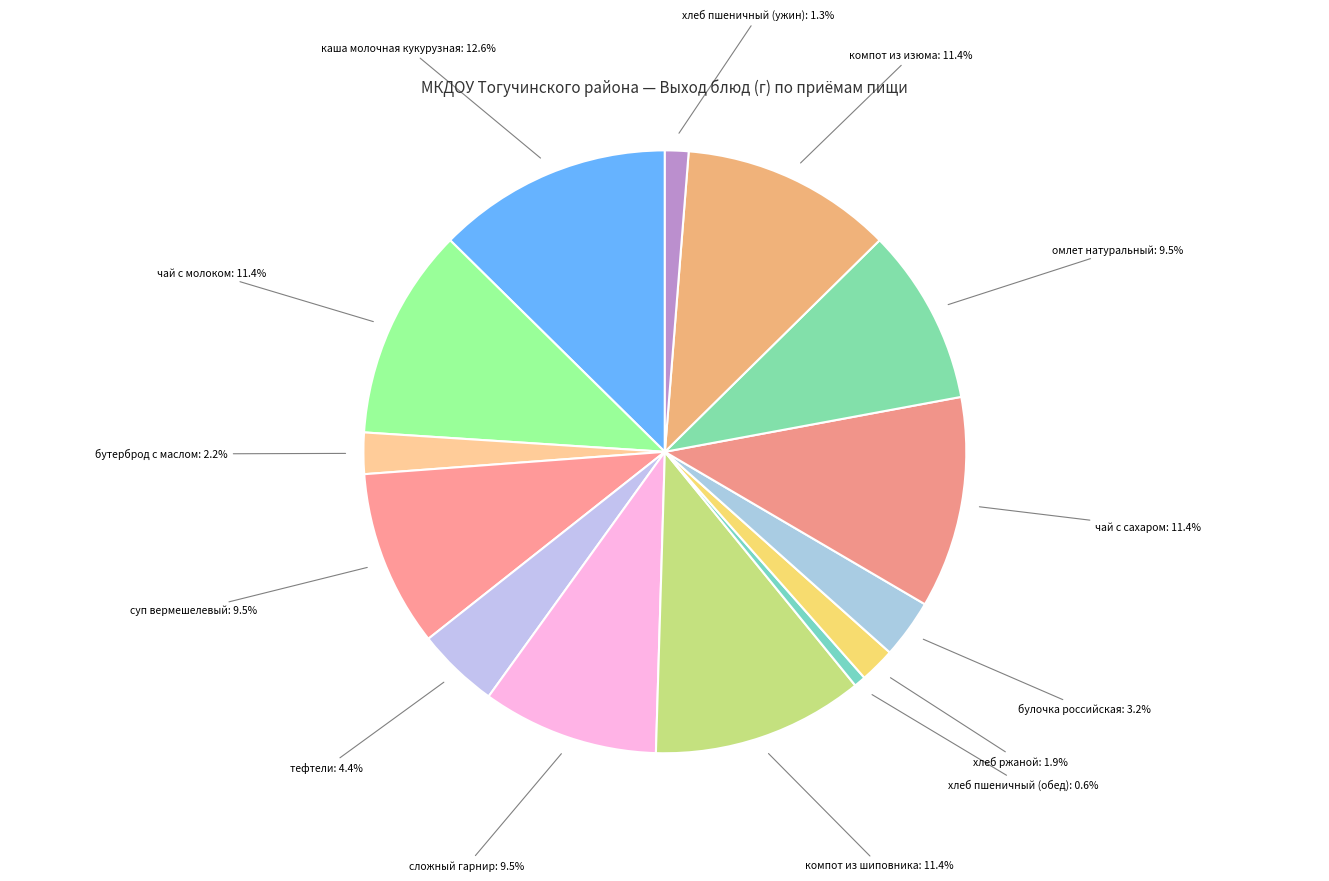

Does бутерброд с маслом represent more than half of the total?

No